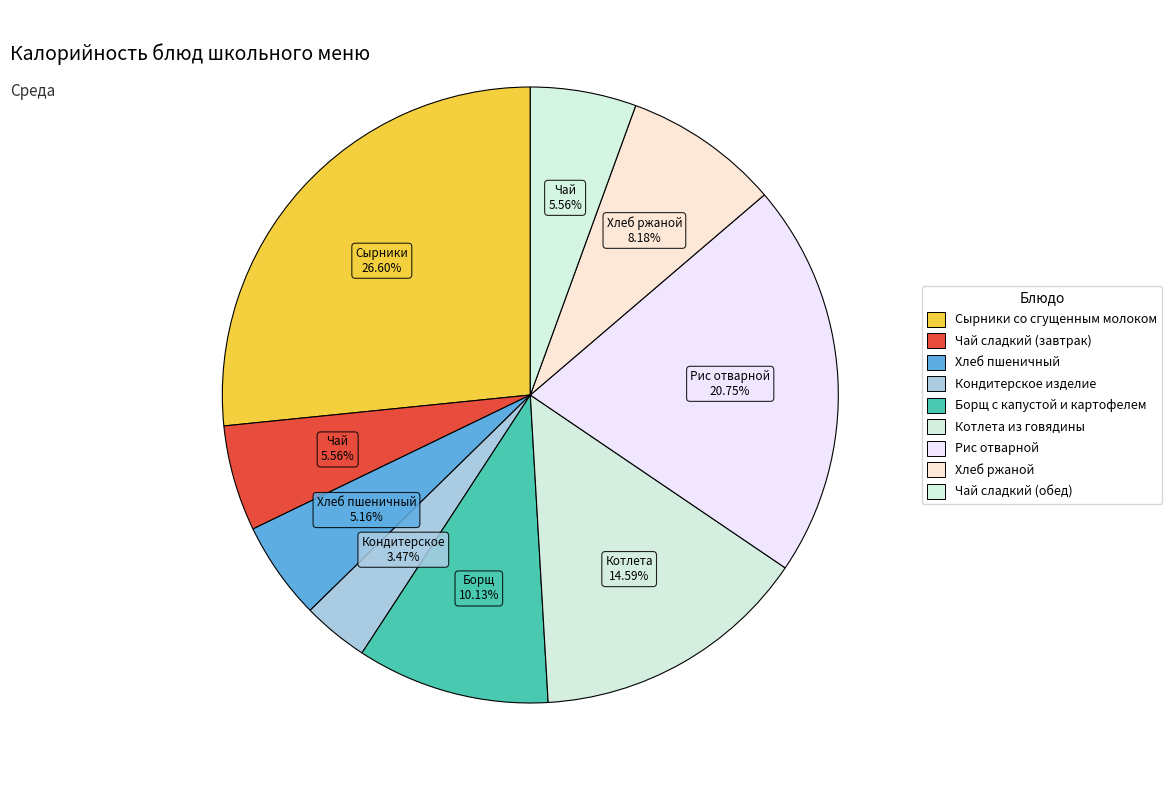

The Хлеб пшеничный slice represents 11% of the pie. True or false?

False